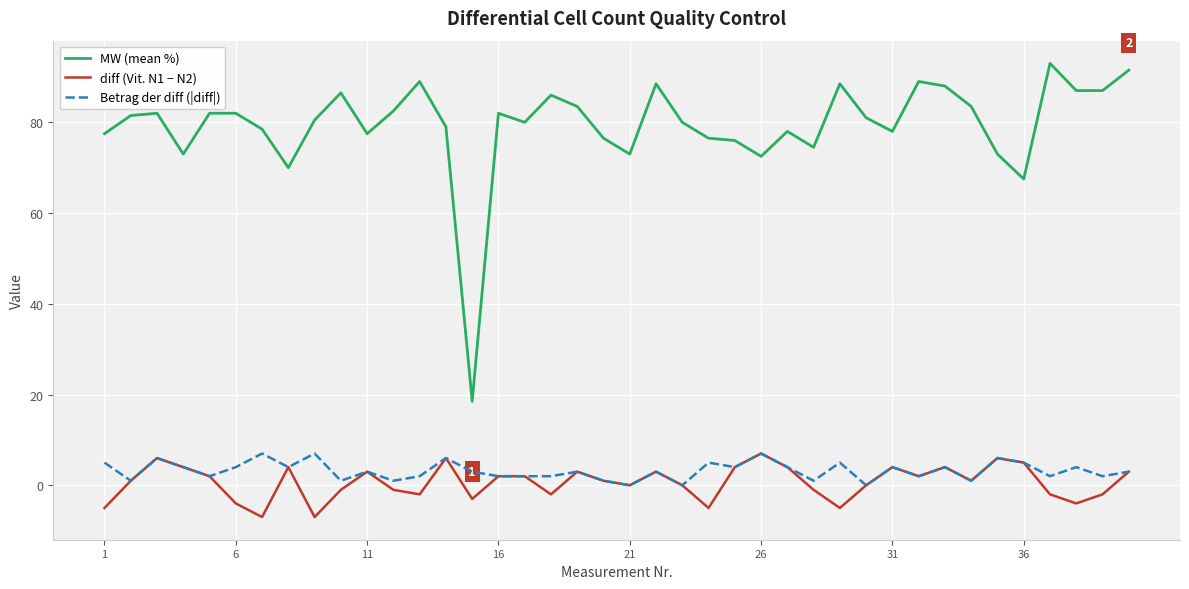

Which series has the largest total across all categories?

MW (mean %)